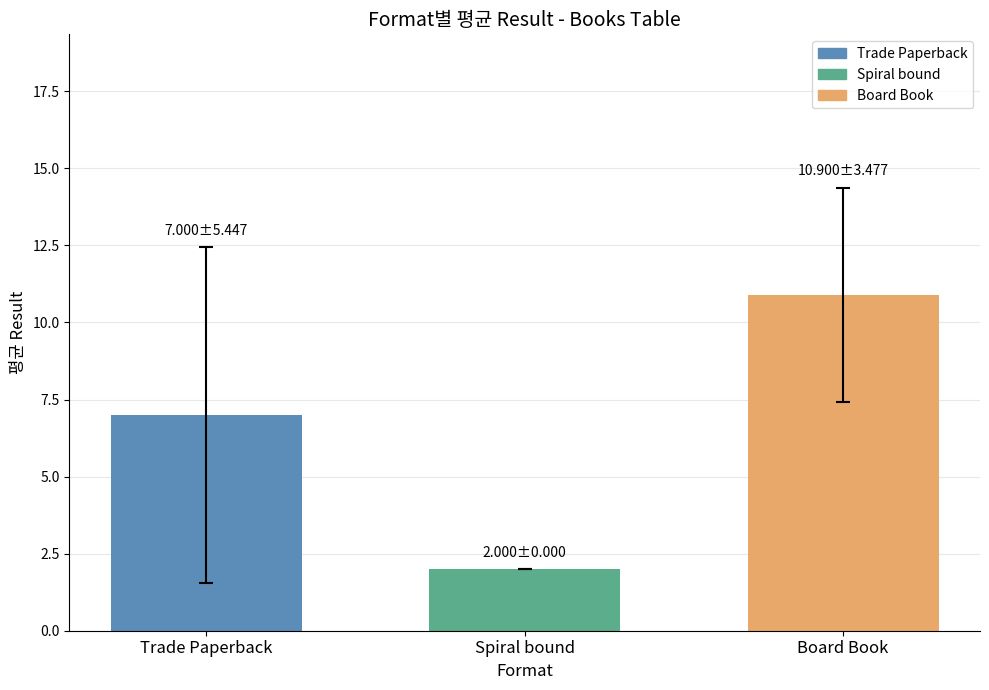

Rank the categories by value from highest to lowest.

Board Book, Trade Paperback, Spiral bound